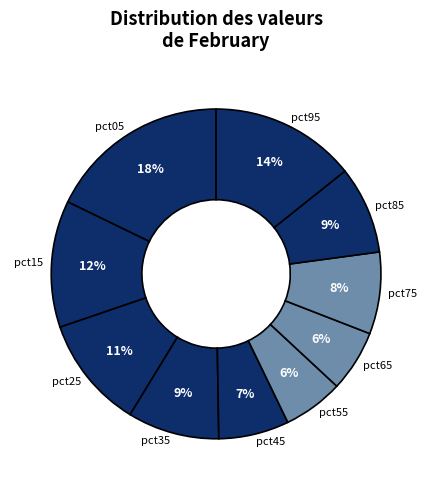

Which category has the biggest portion of the pie?

pct05